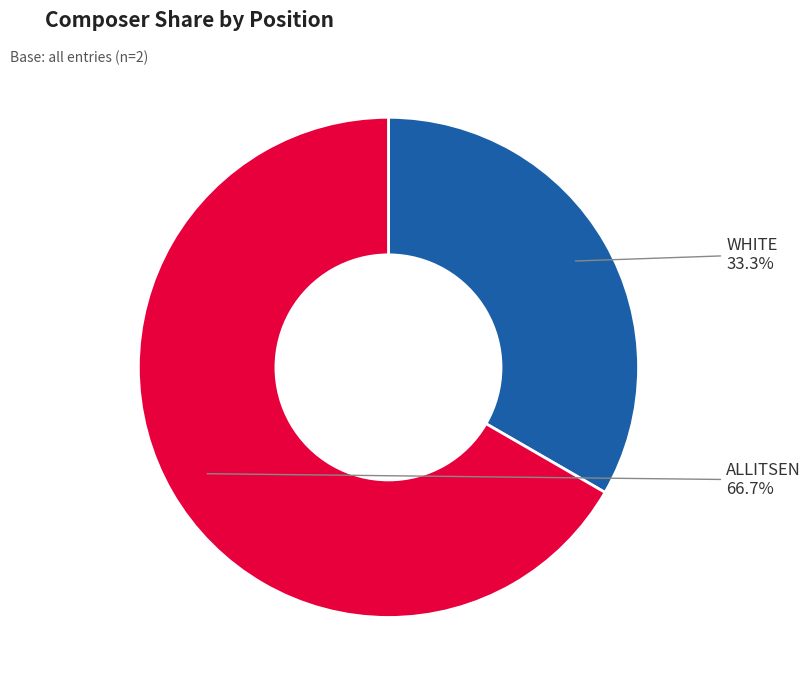

Is there a majority slice in this chart?

Yes